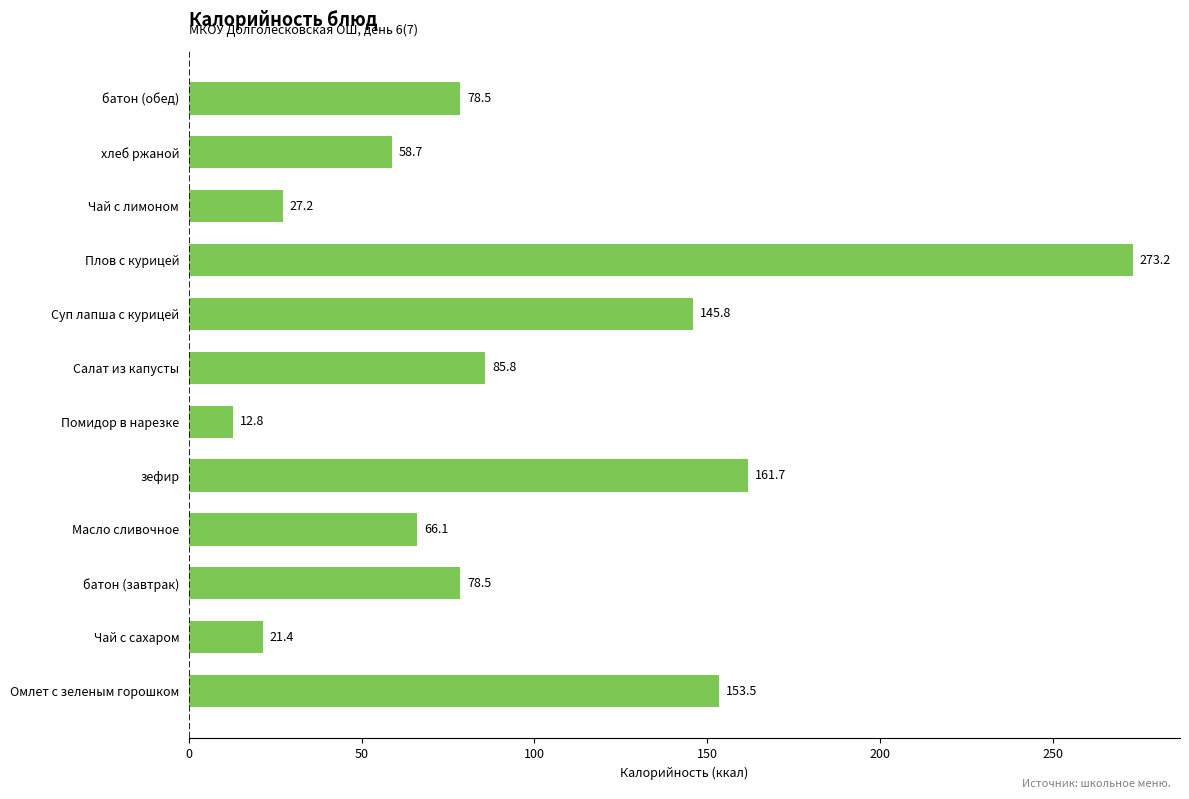

Reading bottom to top, list all the values displayed in this chart.

153.5	21.4	78.5	66.1	161.7	12.8	85.8	145.8	273.2	27.2	58.7	78.5